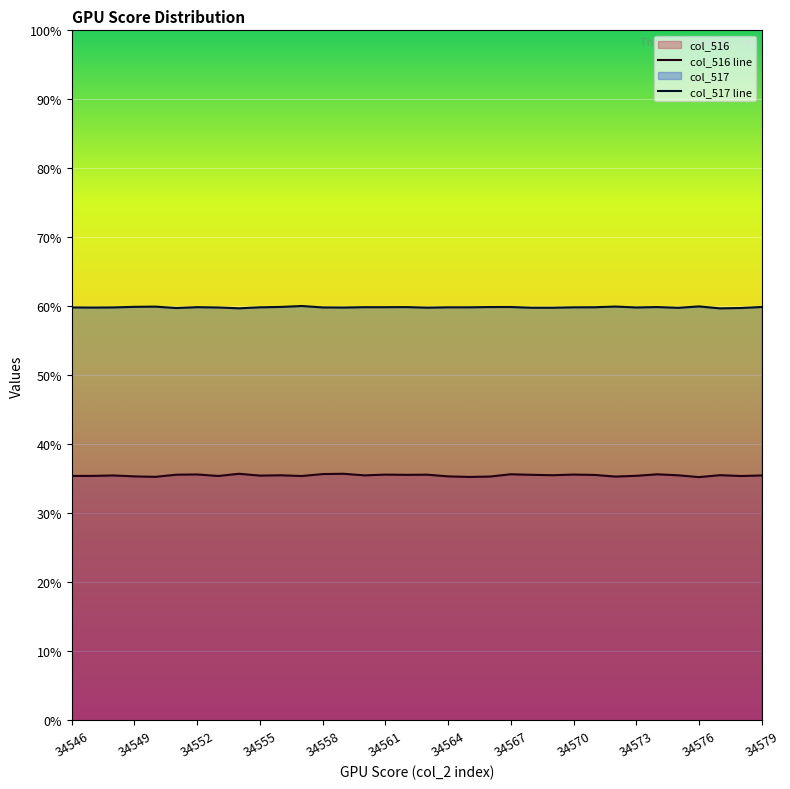

What is the difference between the col_516 values at 34546 and 34578?

6